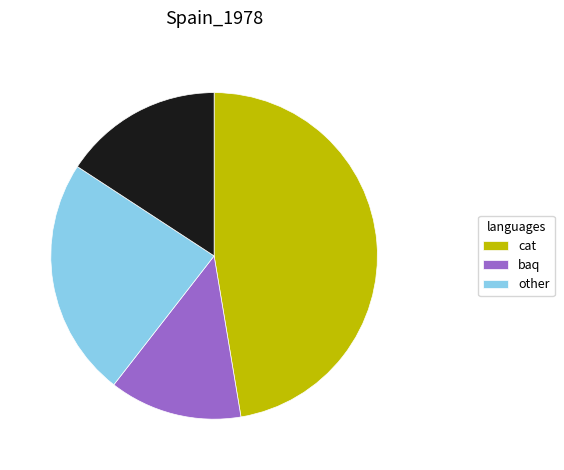

Is there a majority slice in this chart?

No